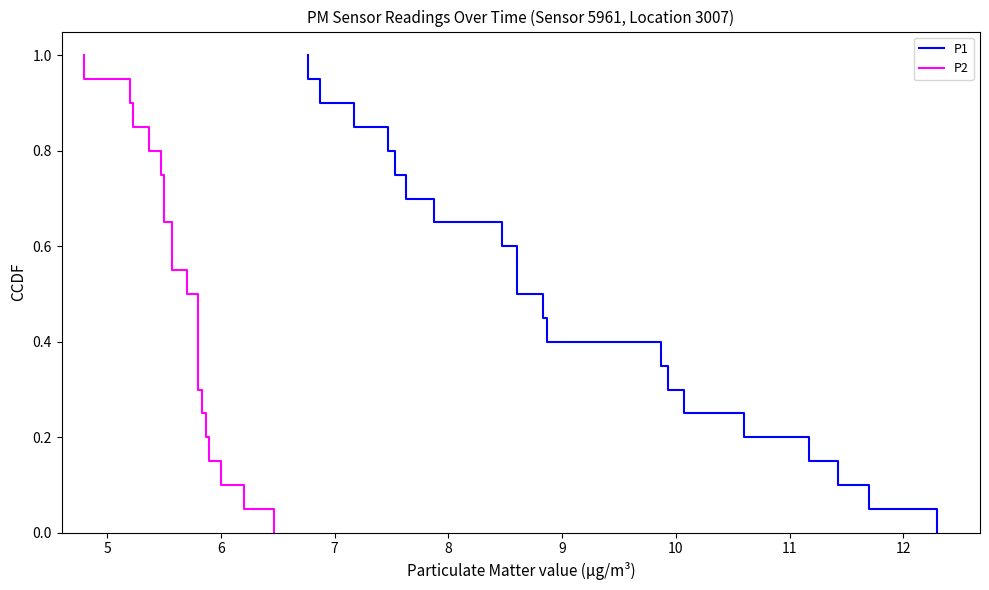

True or false: P1 and P2 cross at least once.

False